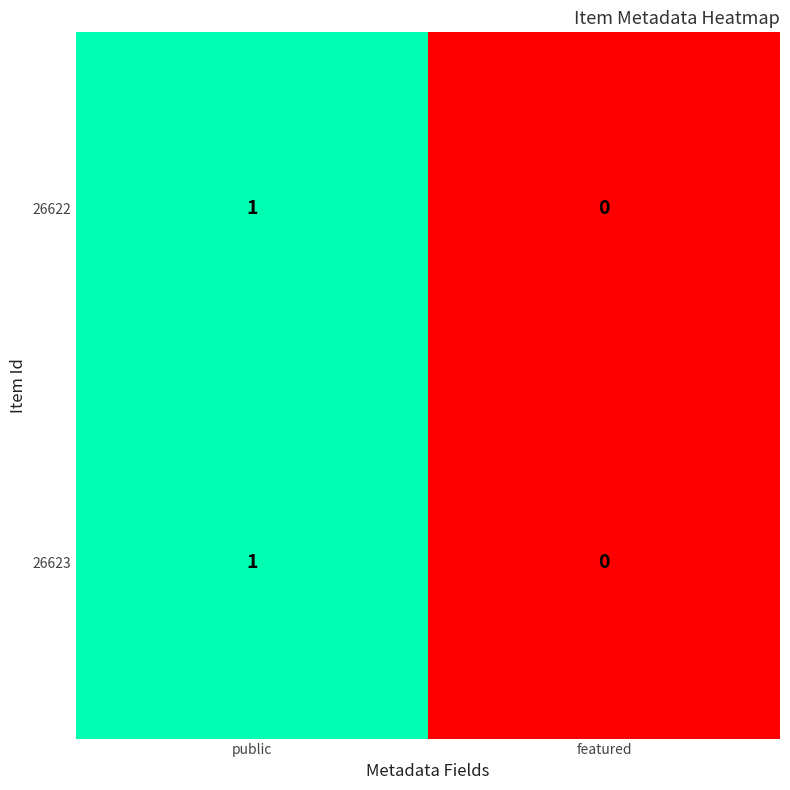

Rank the categories by 26623 value from highest to lowest.

public, featured